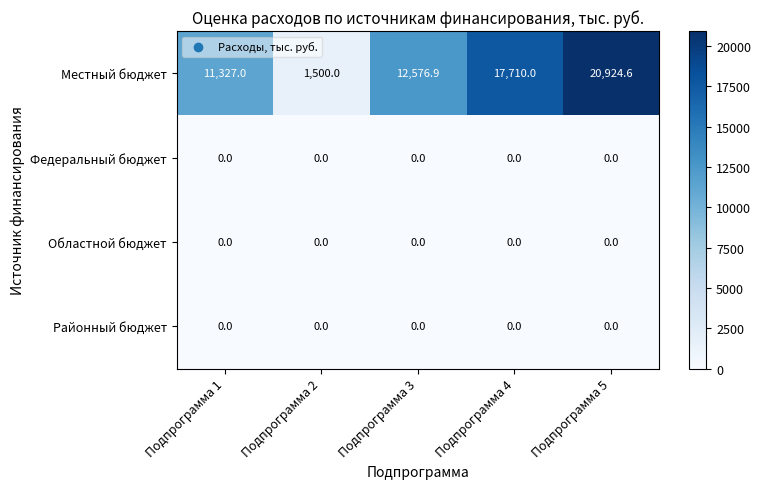

How many data points does each series have?

5